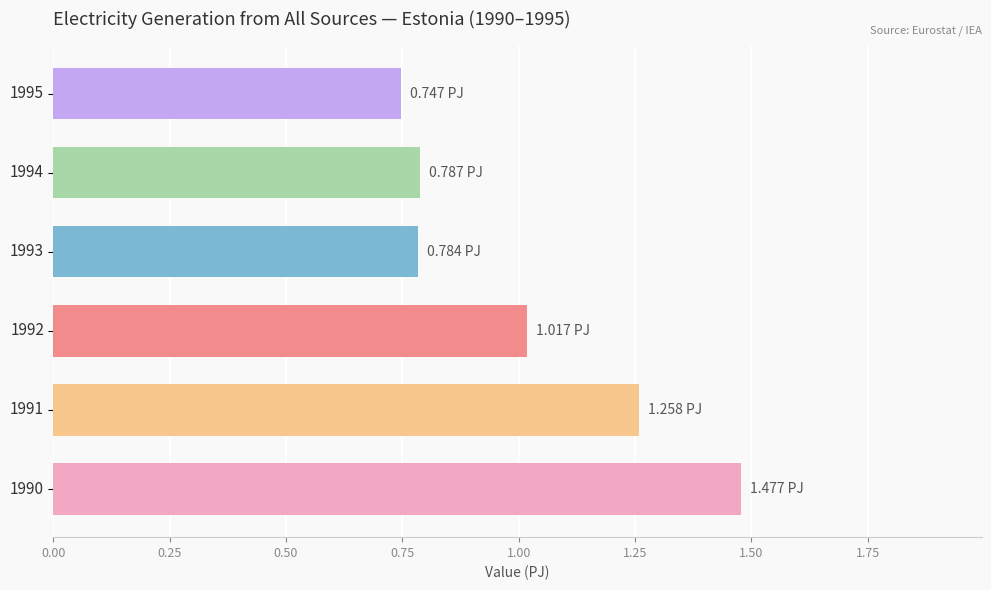

How many bars are there in total?

6